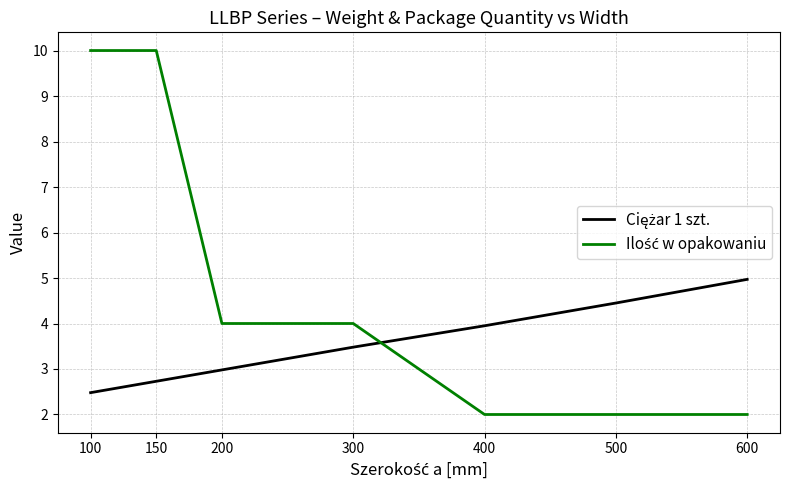

What is the minimum value shown in the chart?

2.0